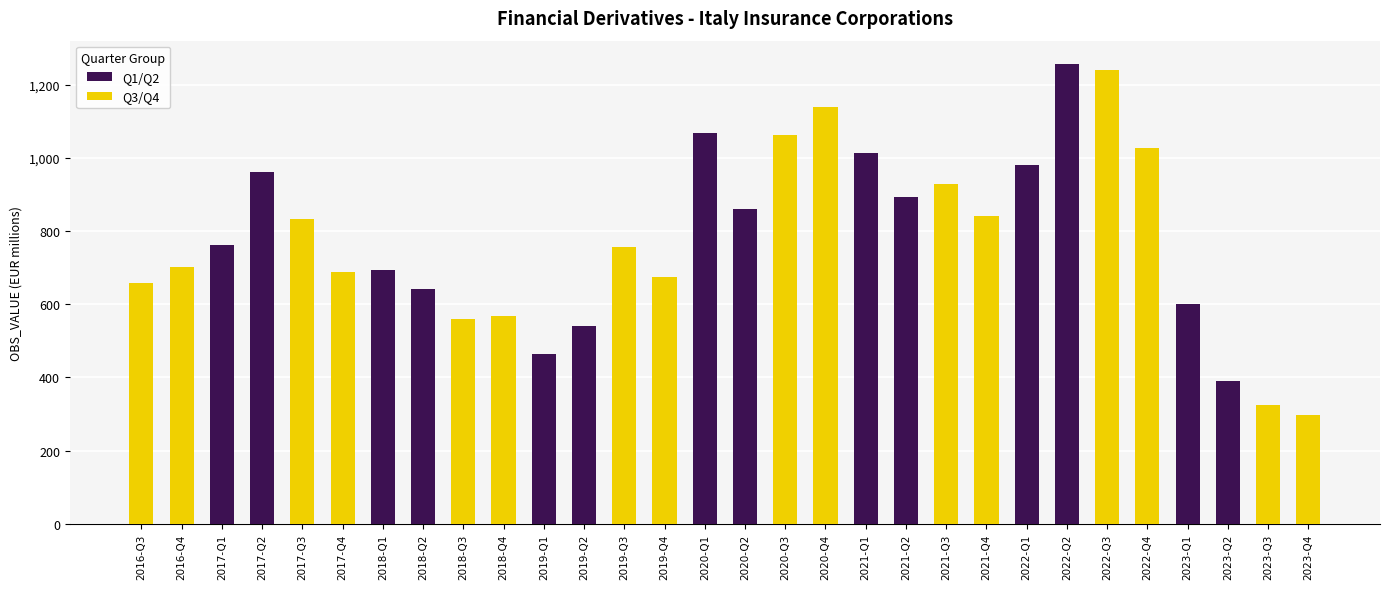

At which label does the data first exceed 755?

2017-Q1